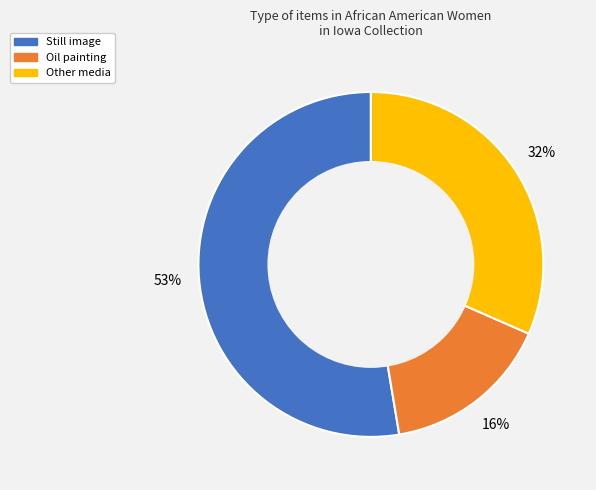

The Other media slice represents 44% of the pie. True or false?

False